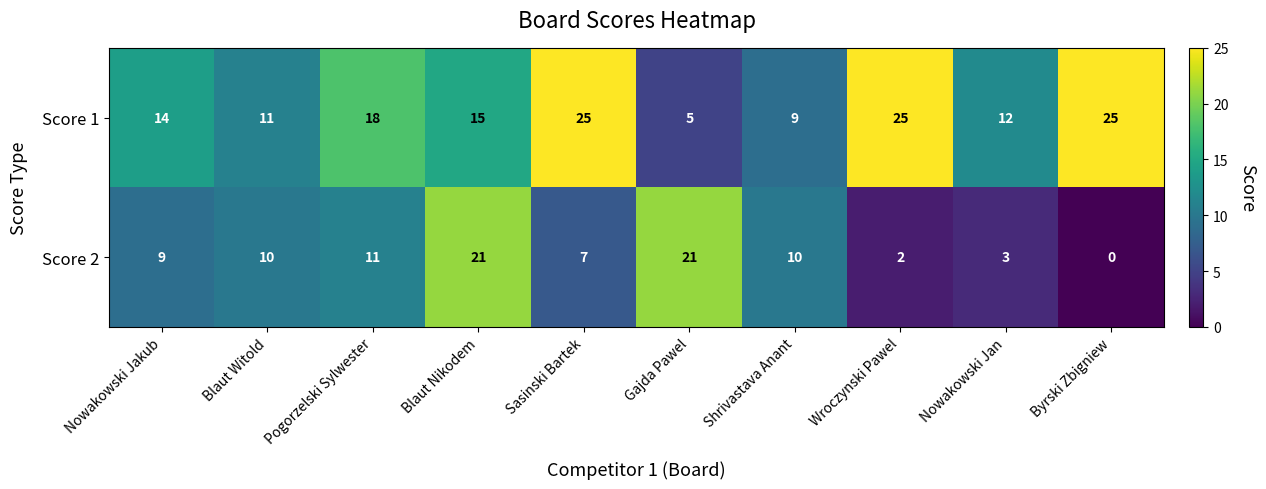

True or false: Score 2 has a value of 10 at Blaut Witold.

True